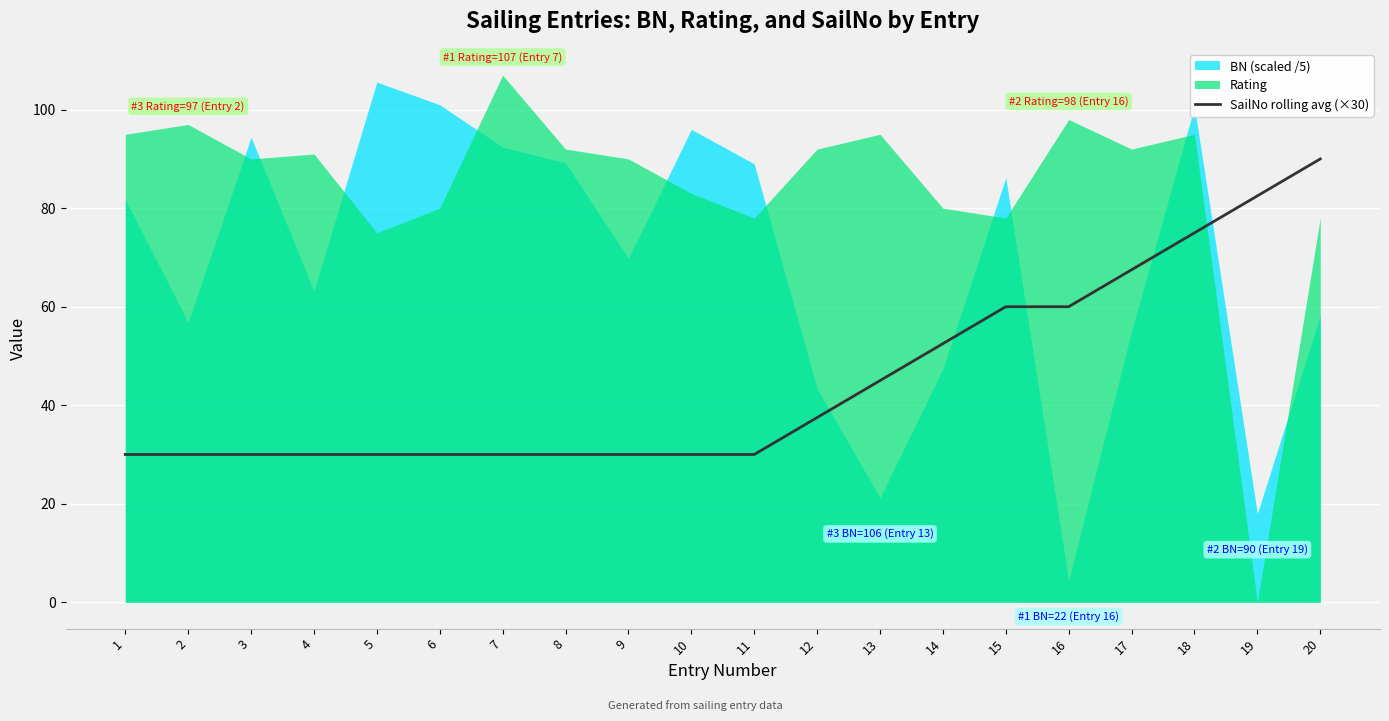

What is the minimum value for SailNo rolling avg (×30)?

30.0